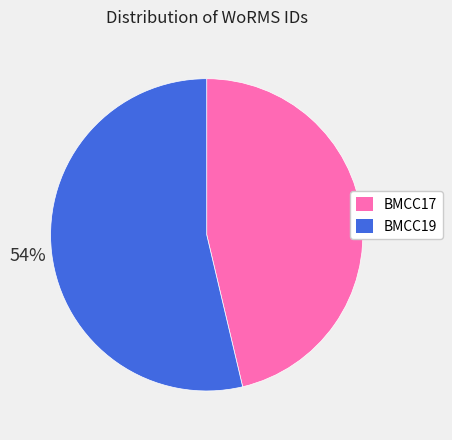

Between BMCC17 and BMCC19, which is larger?

BMCC19